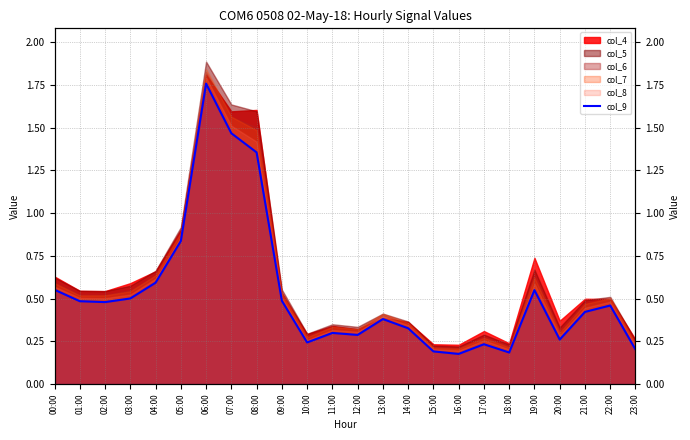

What is the maximum value shown in the chart?

1.8